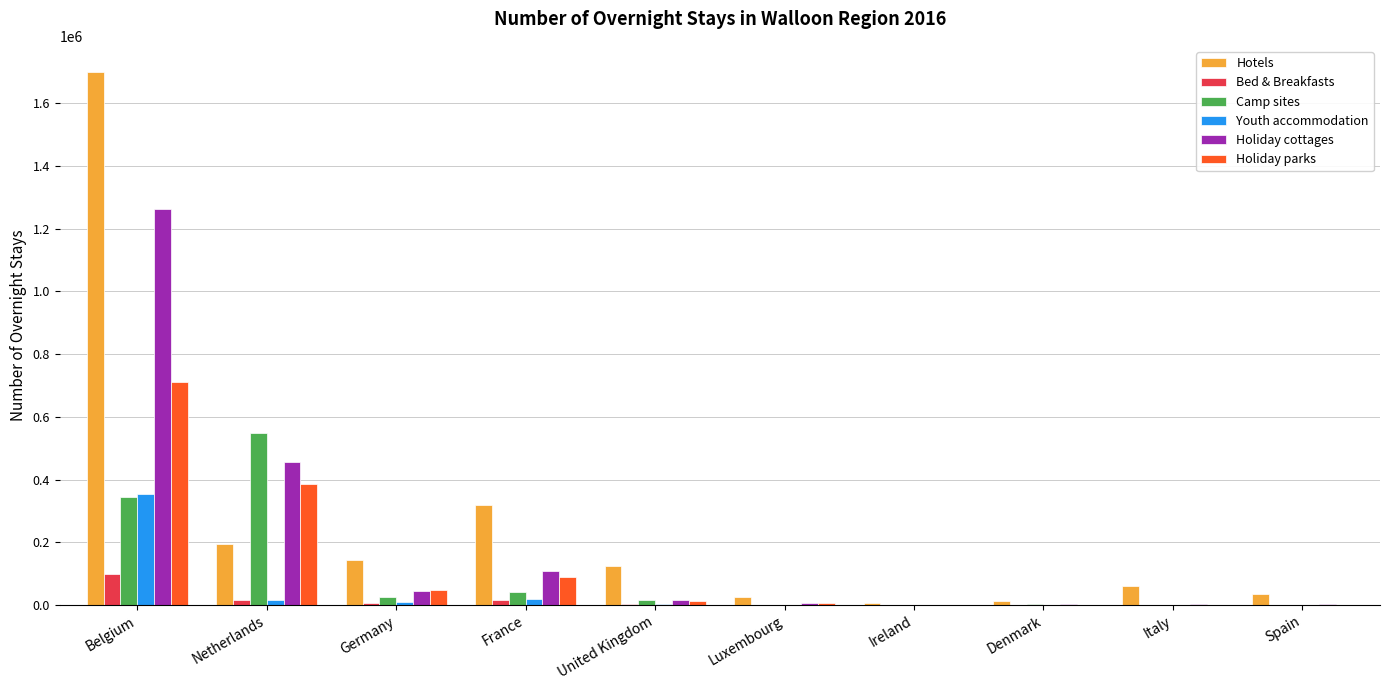

What is the greatest value displayed?

1698401